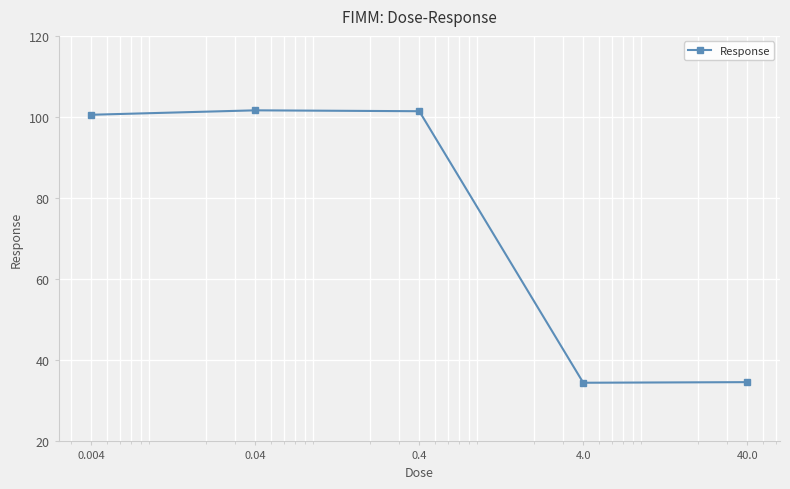

True or false: there are more than 2 points higher than both neighbors.

False